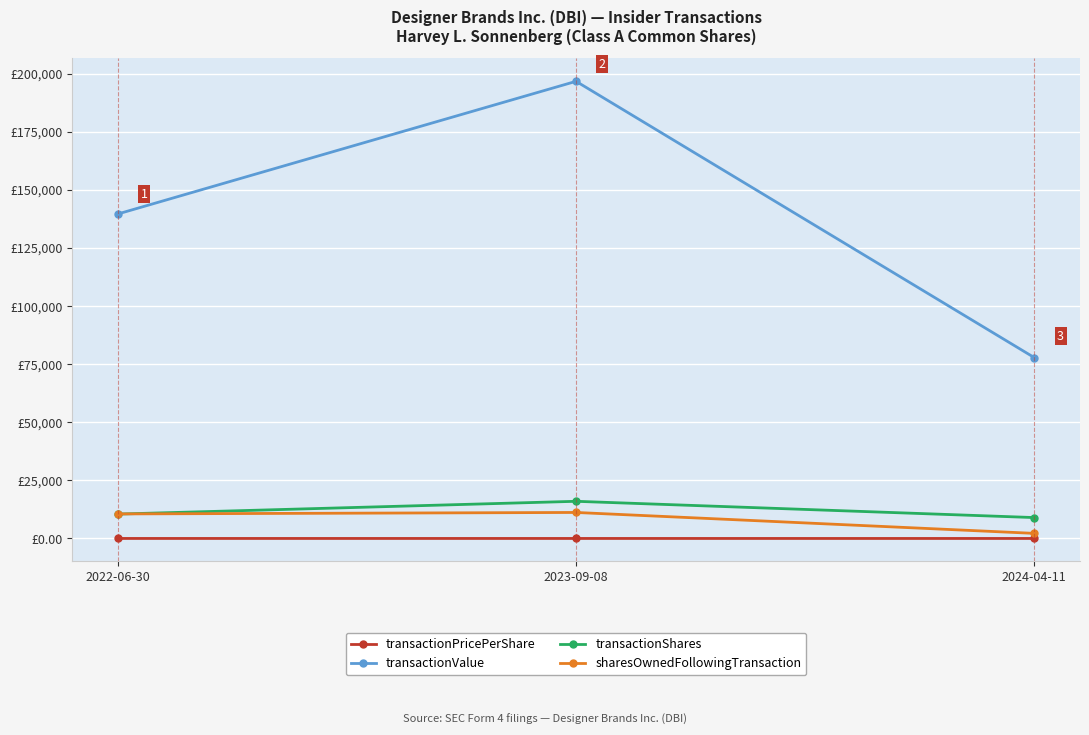

Which category has the highest value in the transactionShares series?

2023-09-08